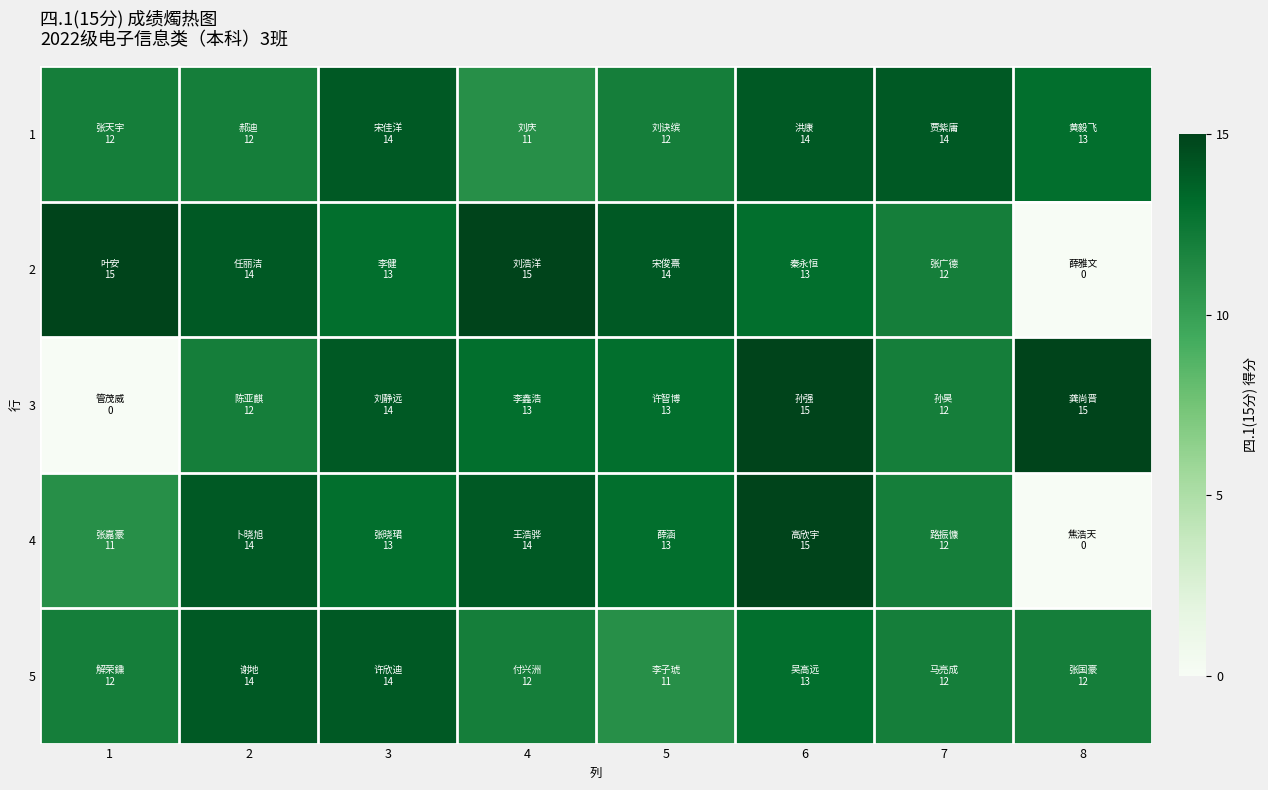

Reading left to right, what are all the values shown in this chart?

1: 1=12	2=12	3=14	4=11	5=12	6=14	7=14	8=13
2: 1=15	2=14	3=13	4=15	5=14	6=13	7=12	8=0
3: 1=0	2=12	3=14	4=13	5=13	6=15	7=12	8=15
4: 1=11	2=14	3=13	4=14	5=13	6=15	7=12	8=0
5: 1=12	2=14	3=14	4=12	5=11	6=13	7=12	8=12